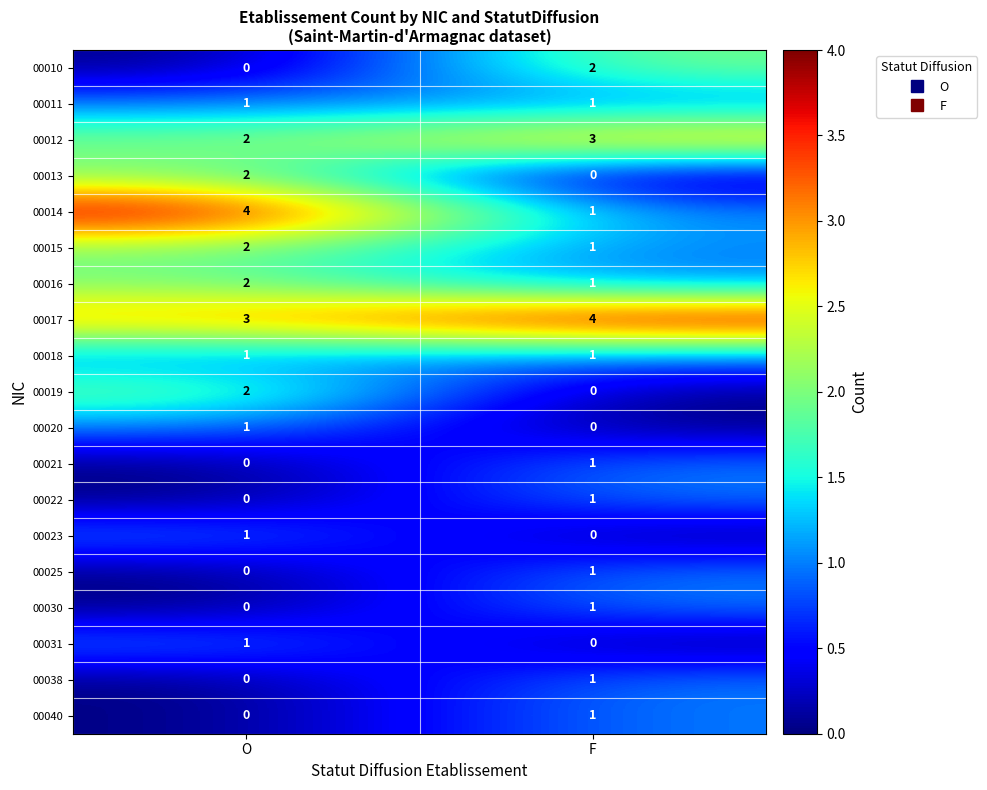

What is the sum of the 00015 values at F and O?

3